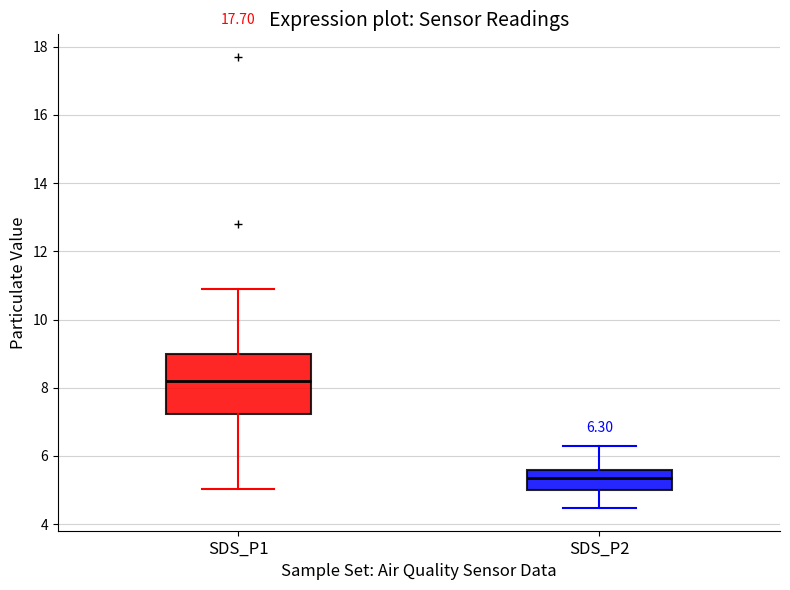

Which box has the highest median line?

SDS_P1